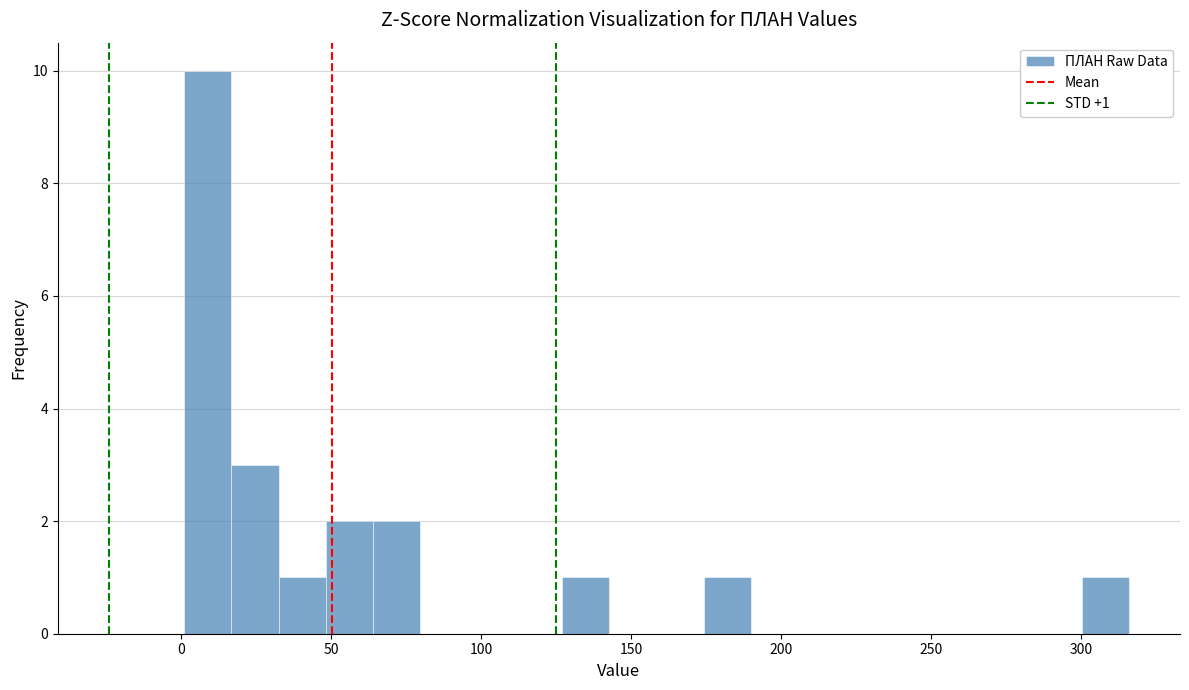

Read against the x-axis, roughly where is the centre of the tallest bar?

10